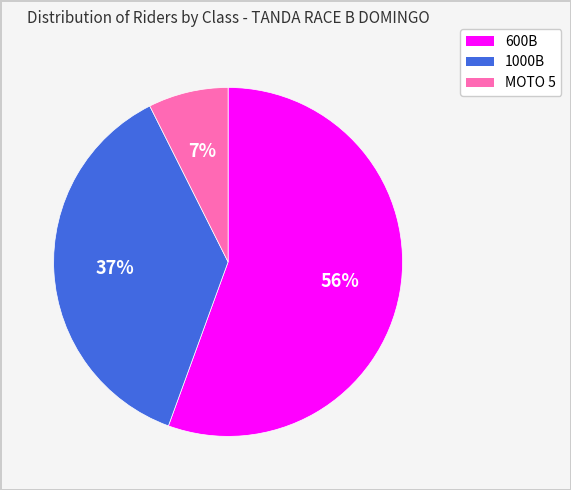

Do MOTO 5 and 1000B together represent more than half of the pie?

No